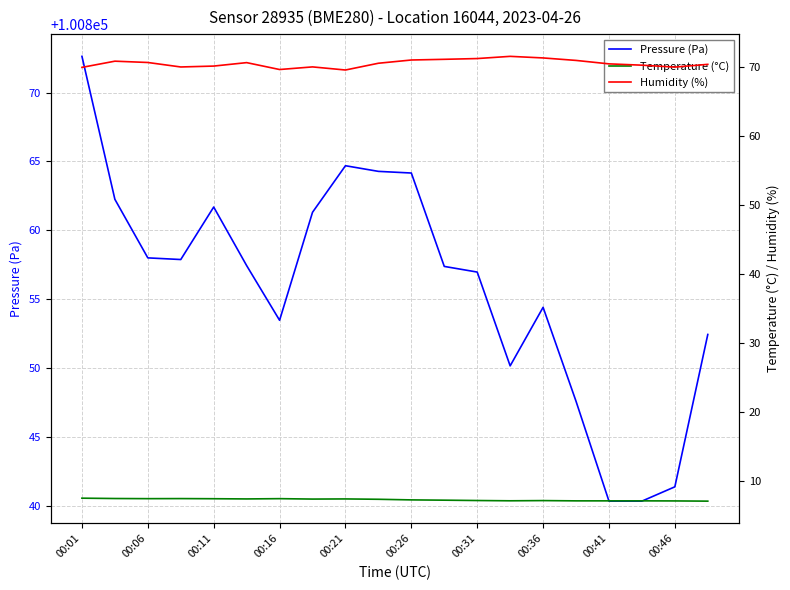

Is it true that Pressure (Pa) equals 100861.7 at 00:11?

True